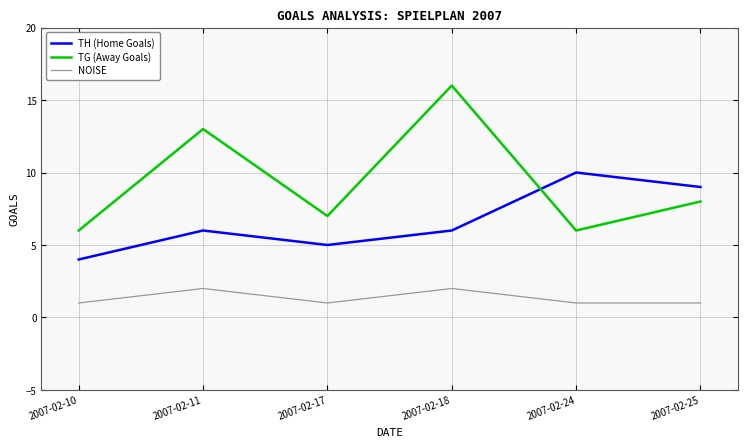

What are all the series names shown in the legend?

TH (Home Goals), TG (Away Goals), NOISE